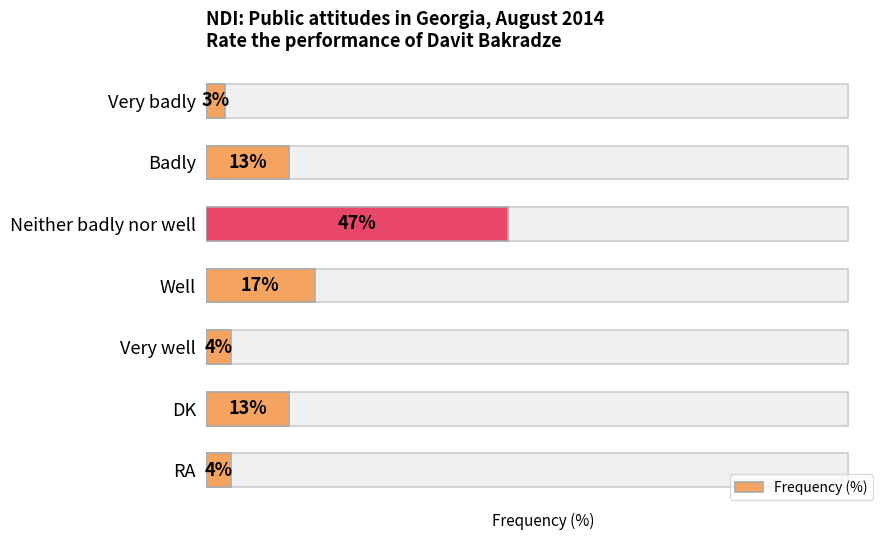

The chart shows a value of 4 at Very well. True or false?

True